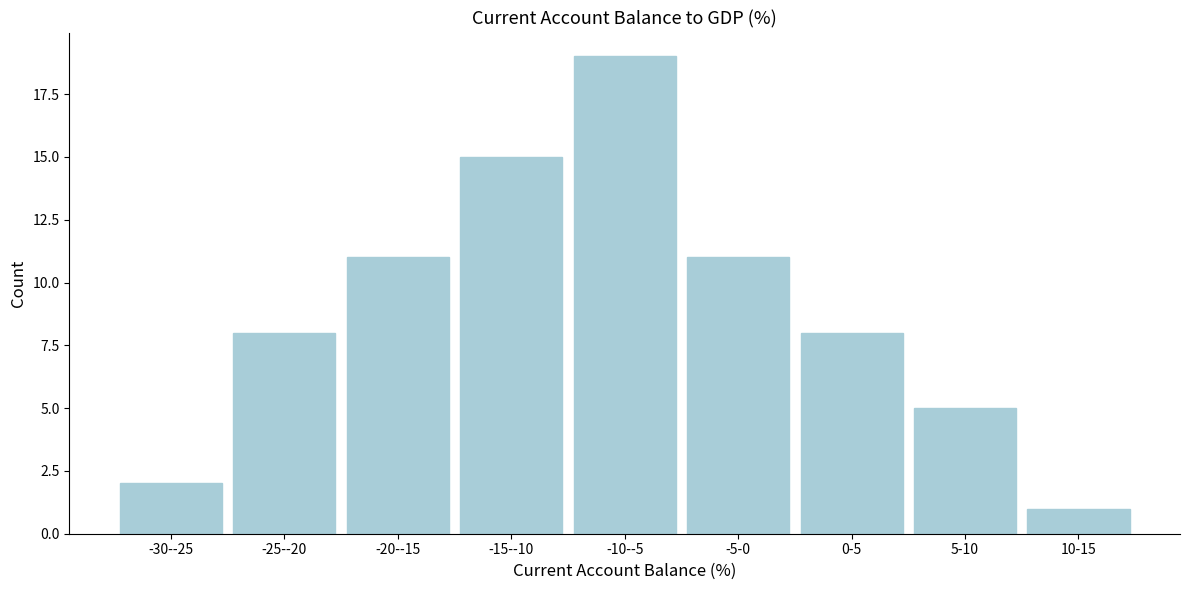

Reading left to right, extract all data points from this chart.

-30--25=2	-25--20=8	-20--15=11	-15--10=15	-10--5=19	-5-0=11	0-5=8	5-10=5	10-15=1